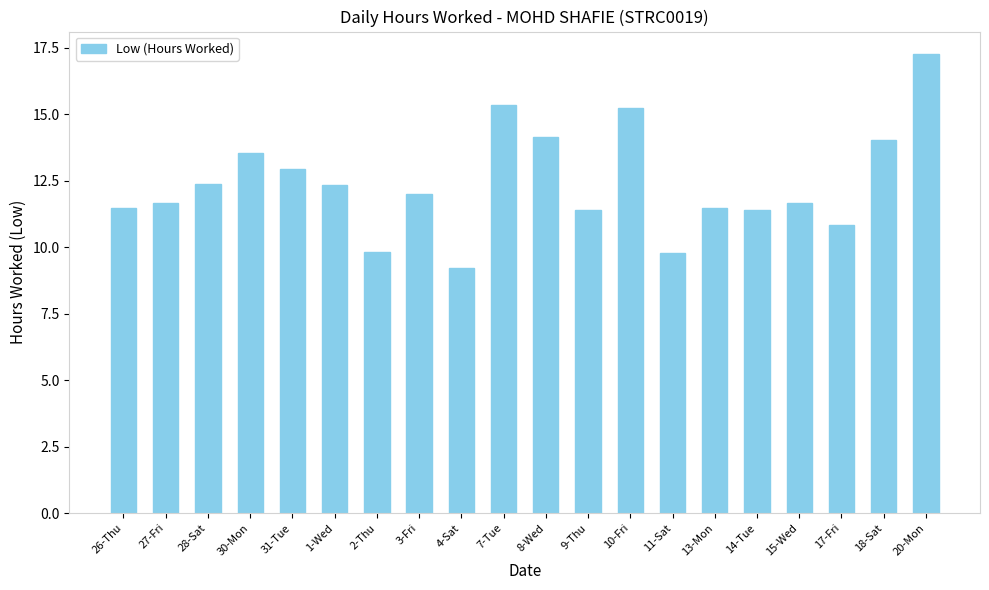

What is the sum of all values?

248.0